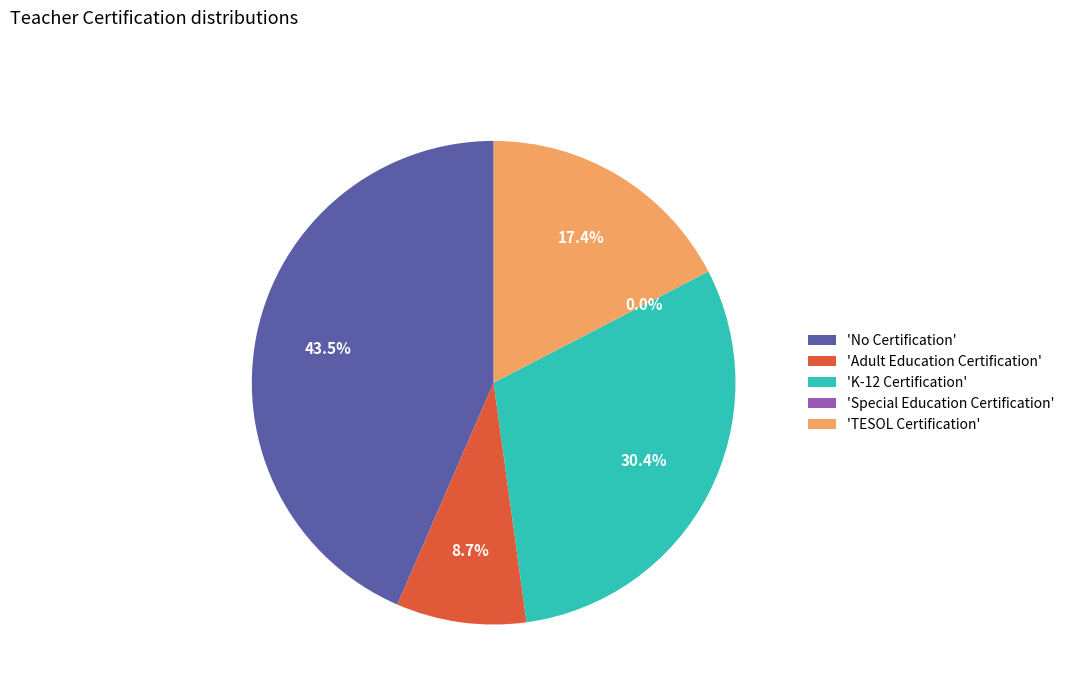

What percentage is NOT represented by No Certification?

56.5%